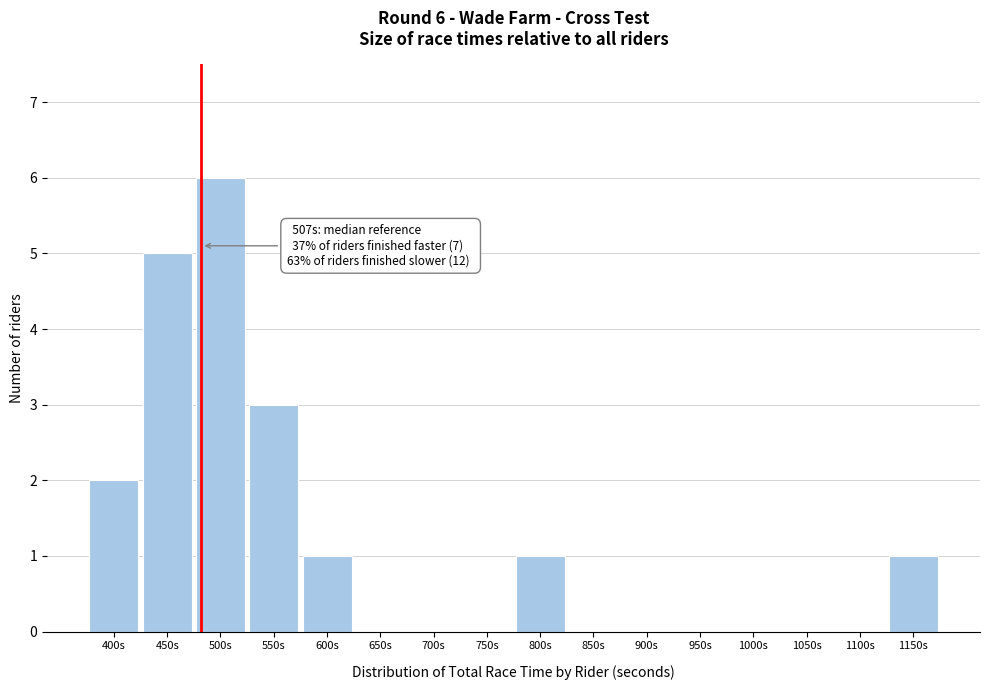

Reading left to right, extract all data points from this chart.

400s=2	450s=5	500s=6	550s=3	600s=1	650s=0	700s=0	750s=0	800s=1	850s=0	900s=0	950s=0	1000s=0	1050s=0	1100s=0	1150s=1